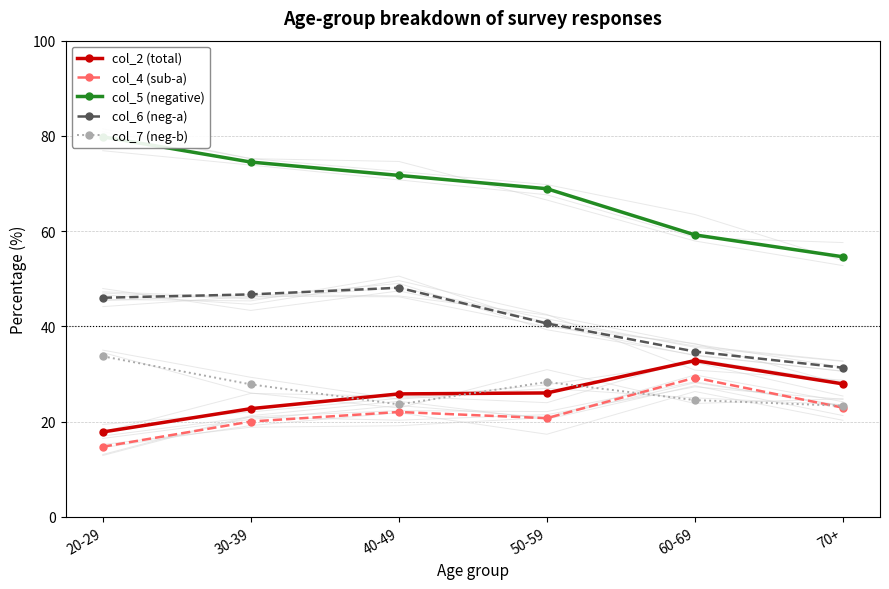

At which category is the sum across all series the highest?

20-29